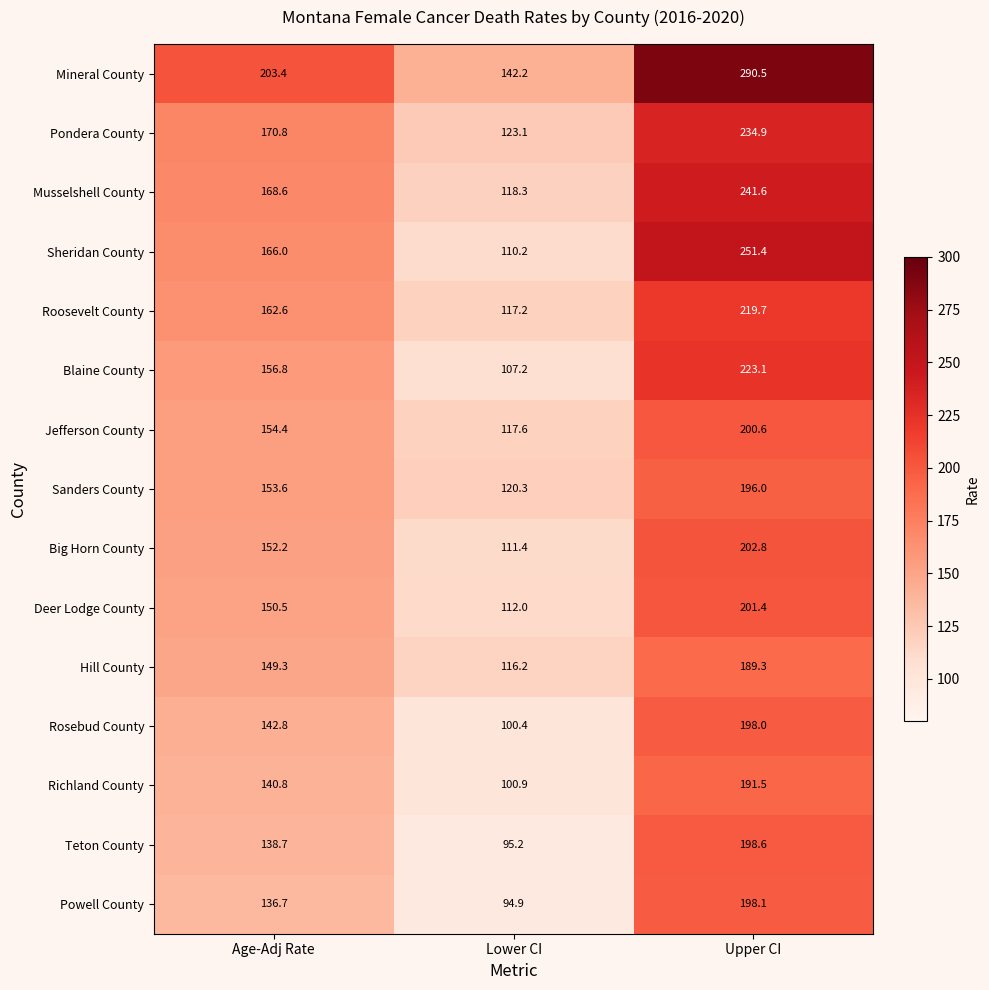

List the series in order of their peak value, highest first.

Mineral County, Sheridan County, Musselshell County, Pondera County, Blaine County, Roosevelt County, Big Horn County, Deer Lodge County, Jefferson County, Teton County, Powell County, Rosebud County, Sanders County, Richland County, Hill County